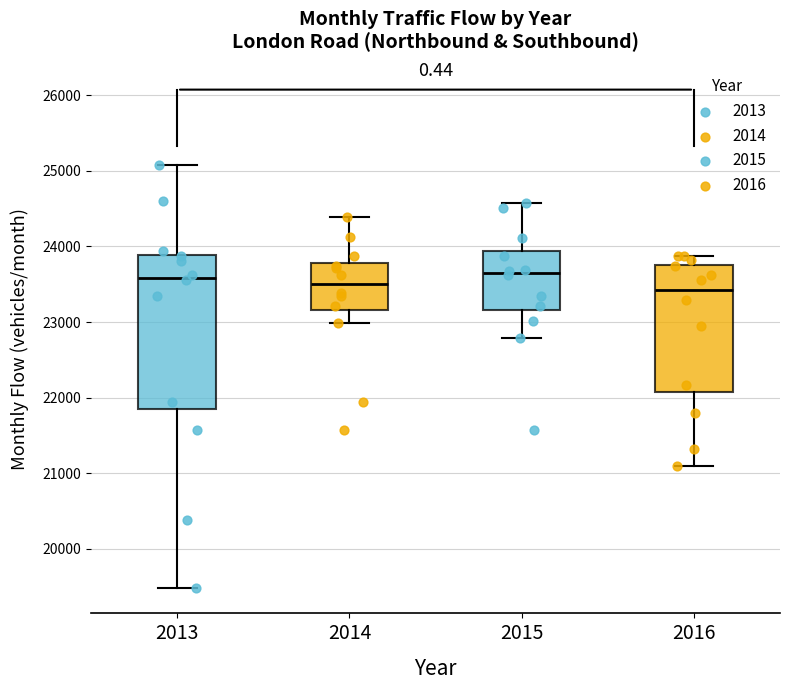

Reading left to right, read every box against the y-axis: the position of its median line, the range the box covers, and the ends of its whiskers. The values are not printed on the chart, so give them approximately, as read against the axis.

2013: median 23600, box 21800 to 23900, whiskers 19500 to 25100
2014: median 23500, box 23200 to 23800, whiskers 23000 to 24400
2015: median 23600, box 23200 to 23900, whiskers 22800 to 24600
2016: median 23400, box 22100 to 23800, whiskers 21100 to 23900